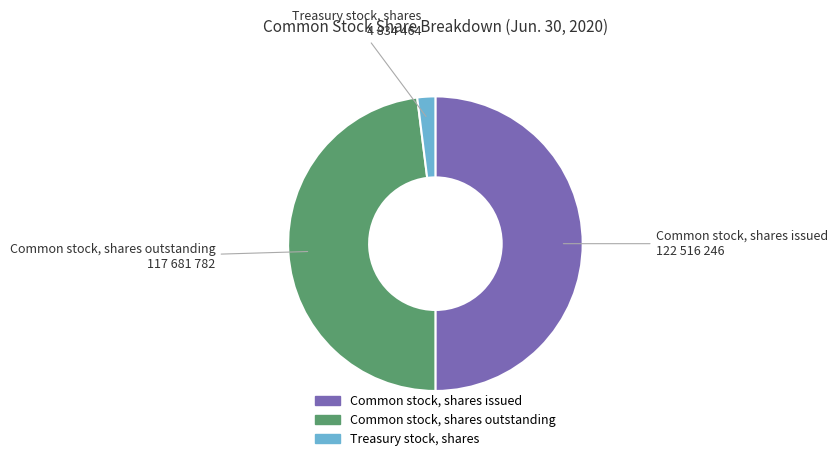

Between Common stock, shares outstanding and Treasury stock, shares, which is larger?

Common stock, shares outstanding